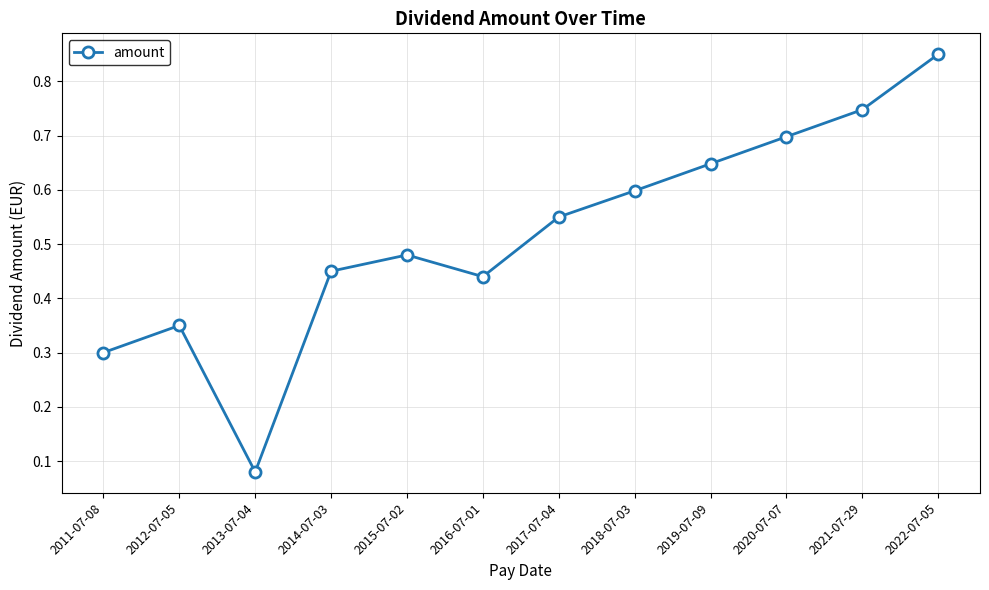

What is the label of the 12th point from the left?

2022-07-05